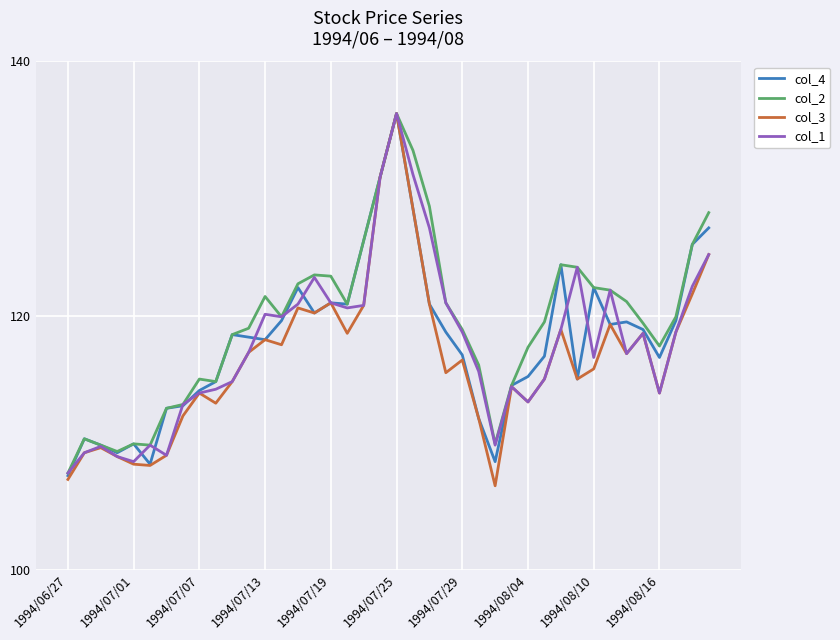

Which series has the largest range (max minus min)?

col_3